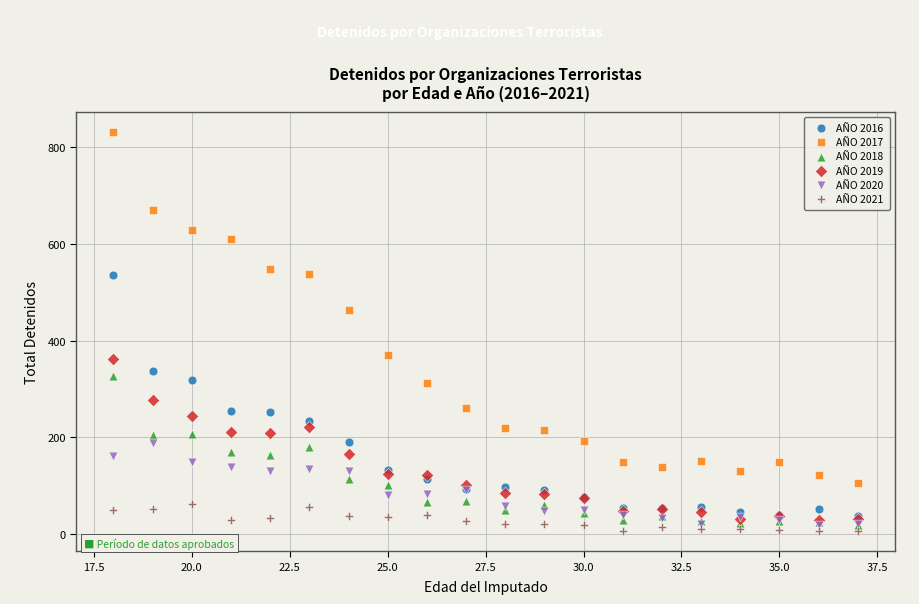

Which series contains the highest Y value?

AÑO 2017